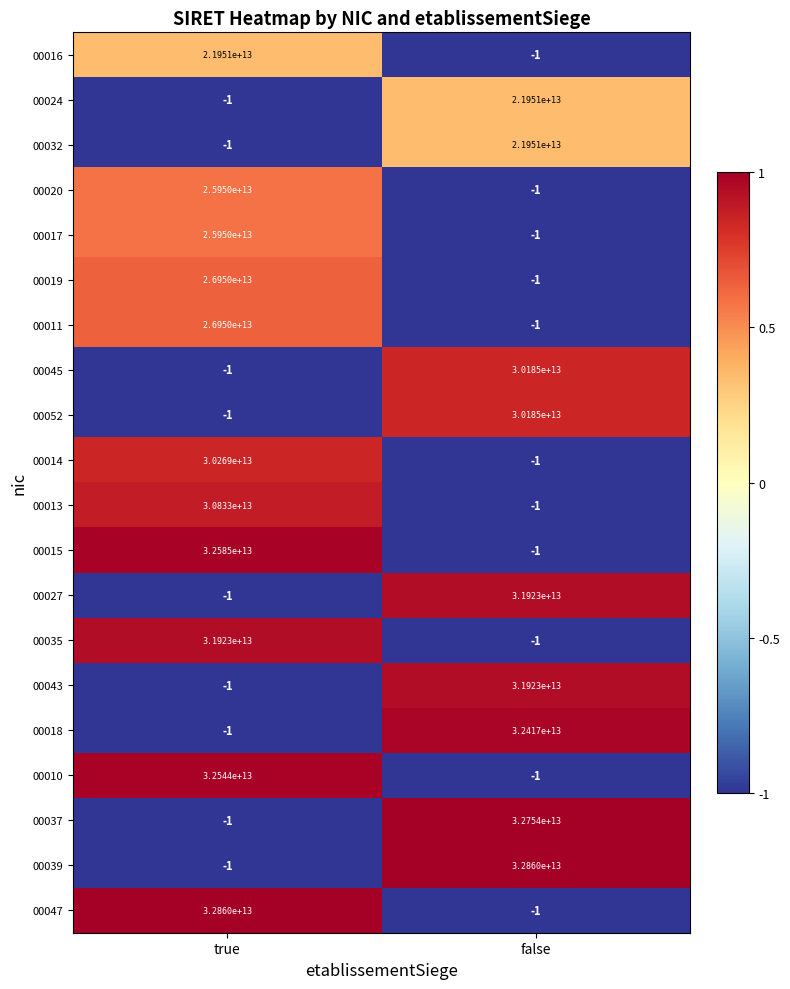

How many values in 00037 are below zero?

1